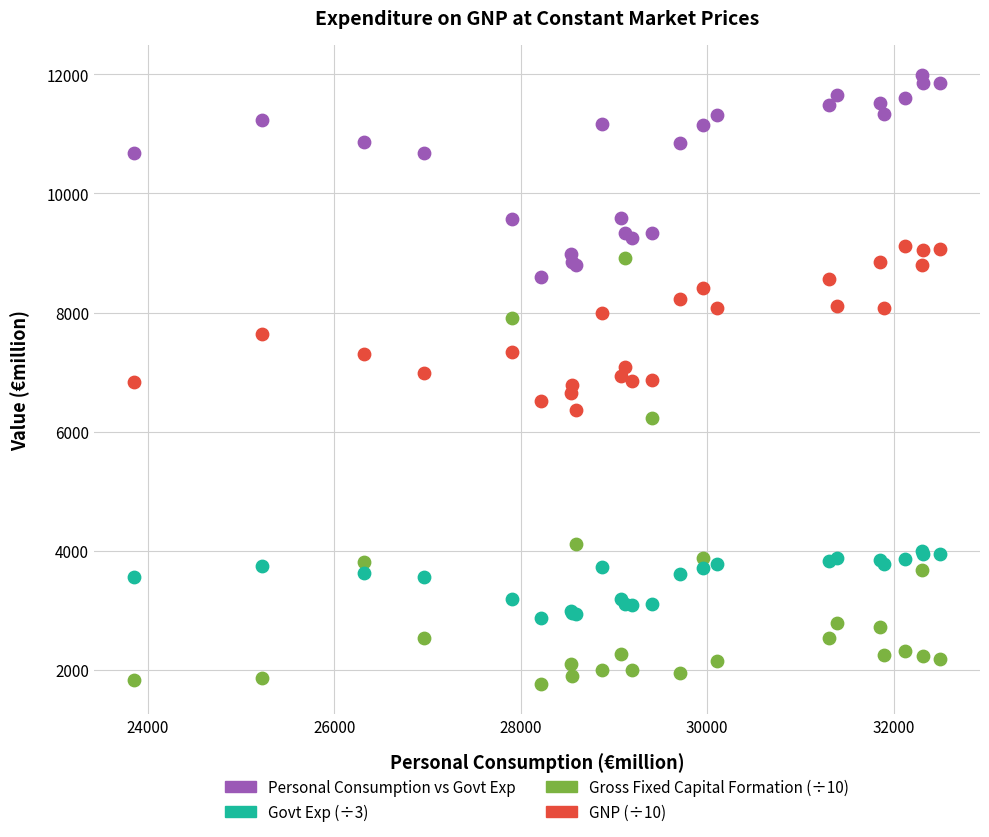

What is the X range (max minus min) for the scatter plot?

8639.3